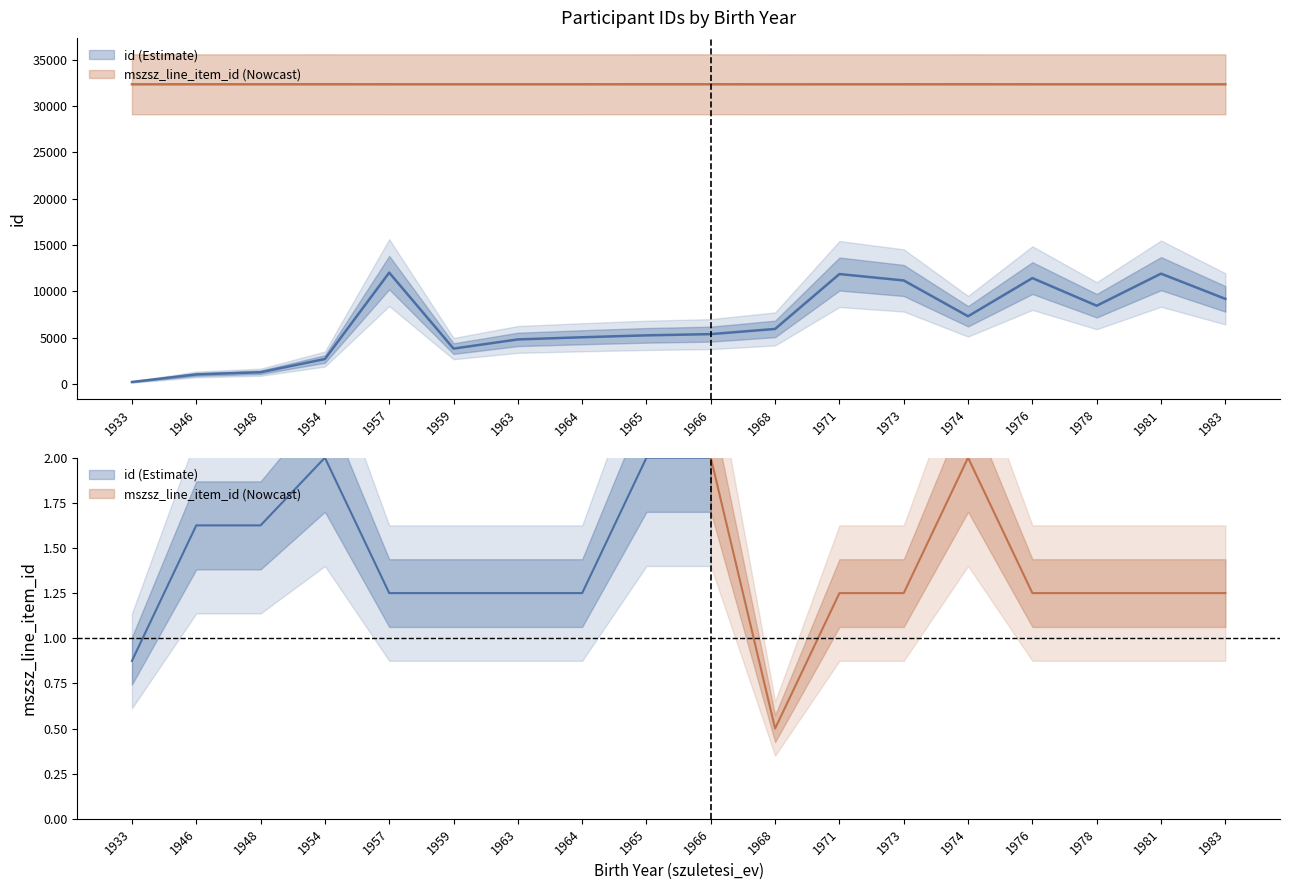

Count the number of data series in this chart.

2